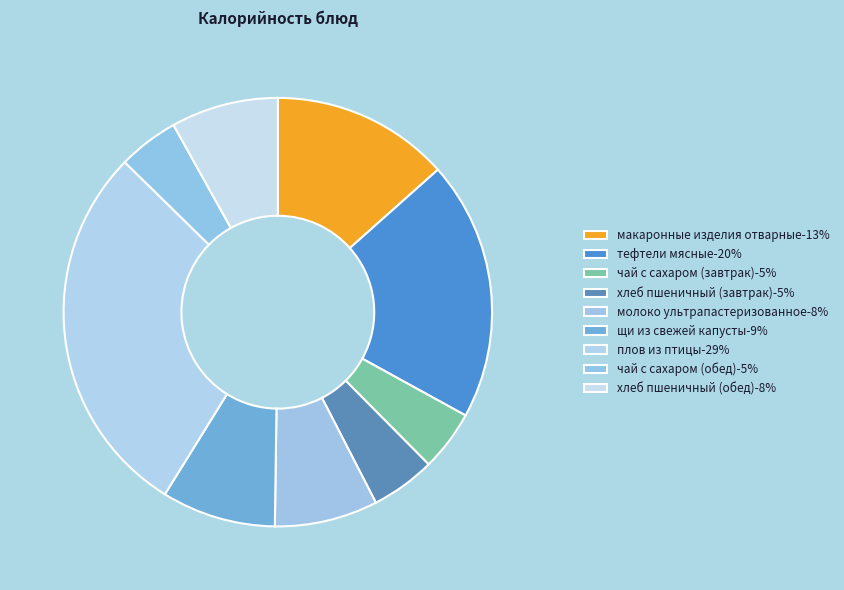

To the nearest percent, what is the average slice percentage?

11%